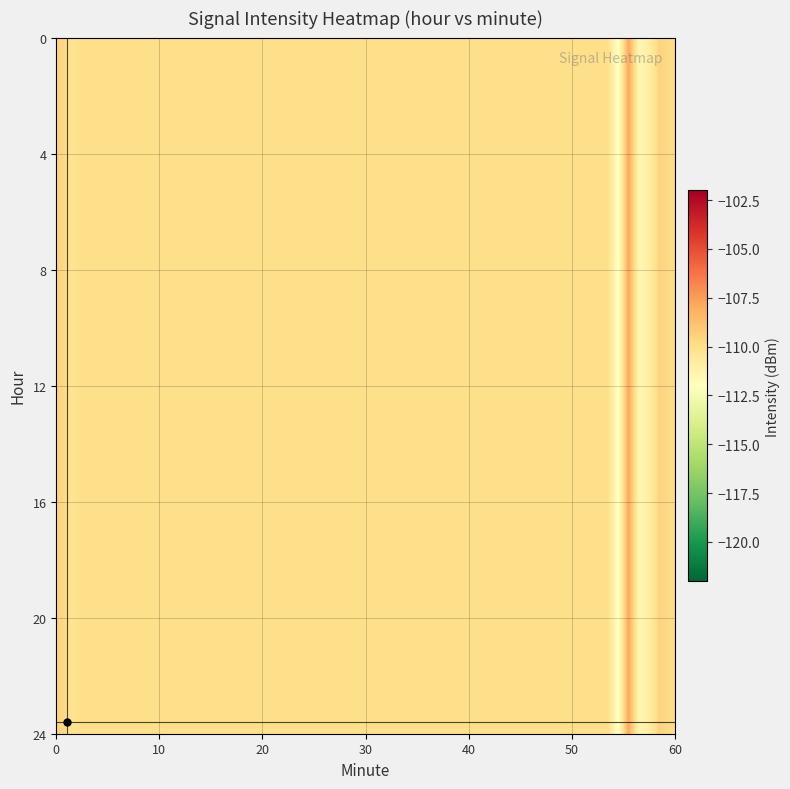

At which category is the sum across all series the highest?

2